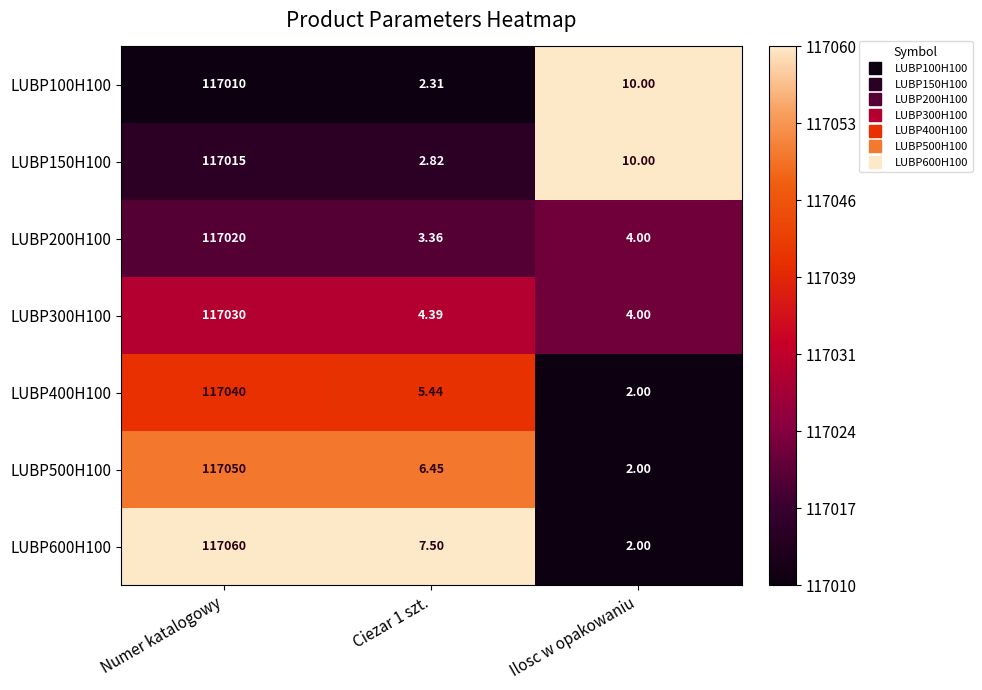

Which series has the widest spread of values?

LUBP600H100